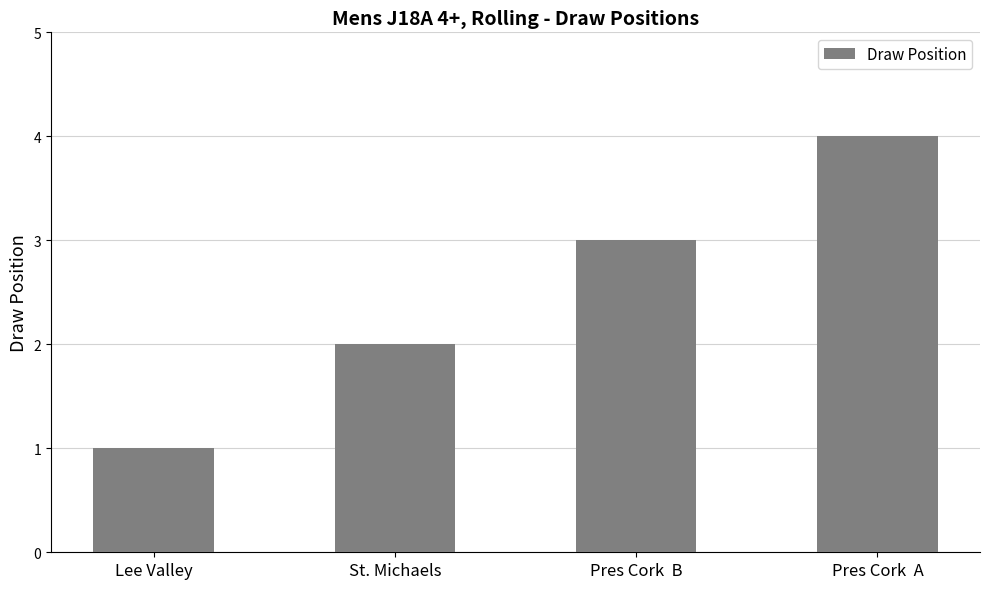

Rank the categories by value from highest to lowest.

Pres Cork  A, Pres Cork  B, St. Michaels, Lee Valley